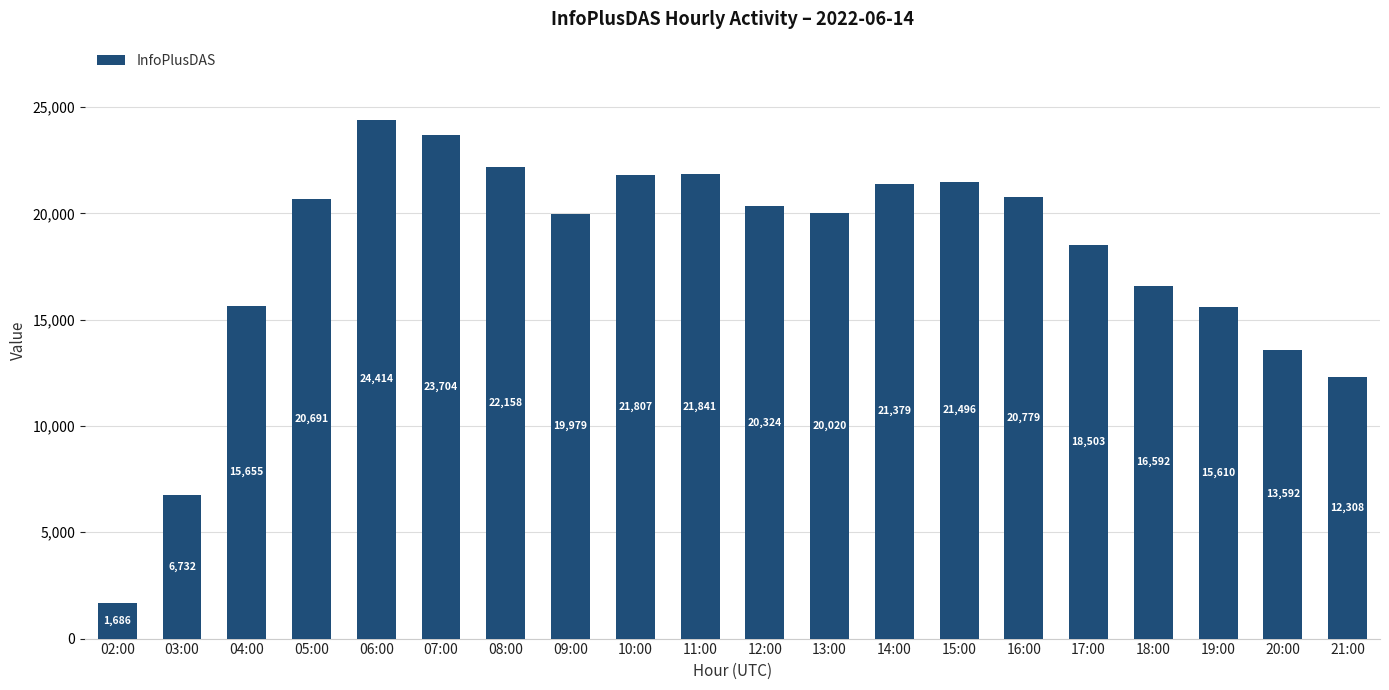

What is the change in value from 17:00 to 18:00?

-1911